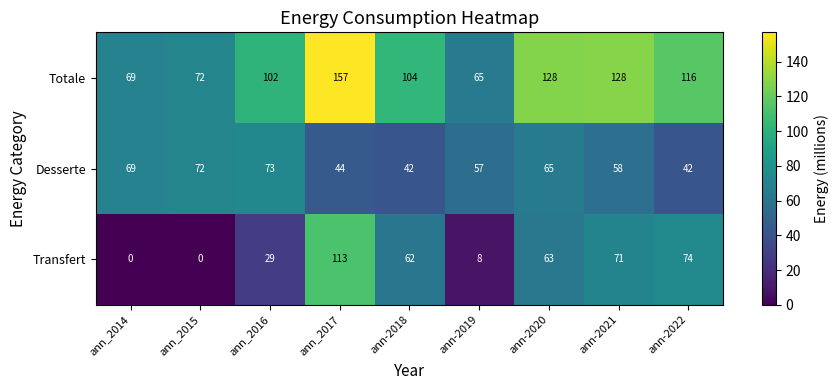

What is the difference between the second highest and minimum values in the Totale series?

63